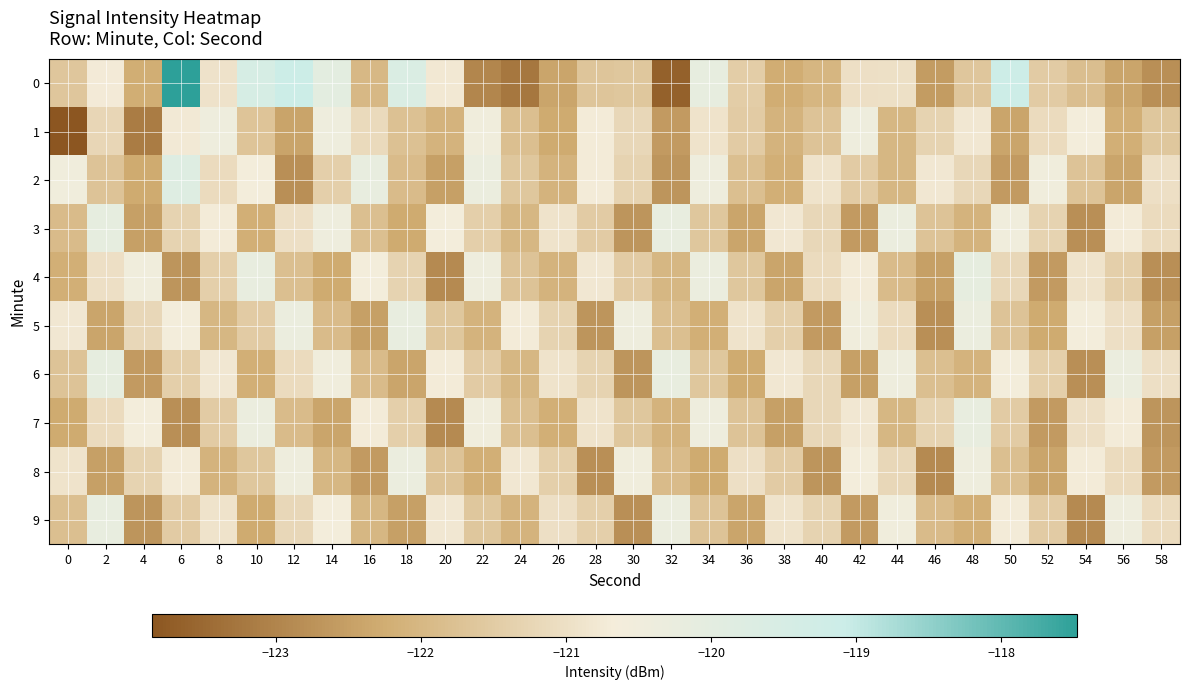

What is the spread (max minus min) of values at 44?

1.7